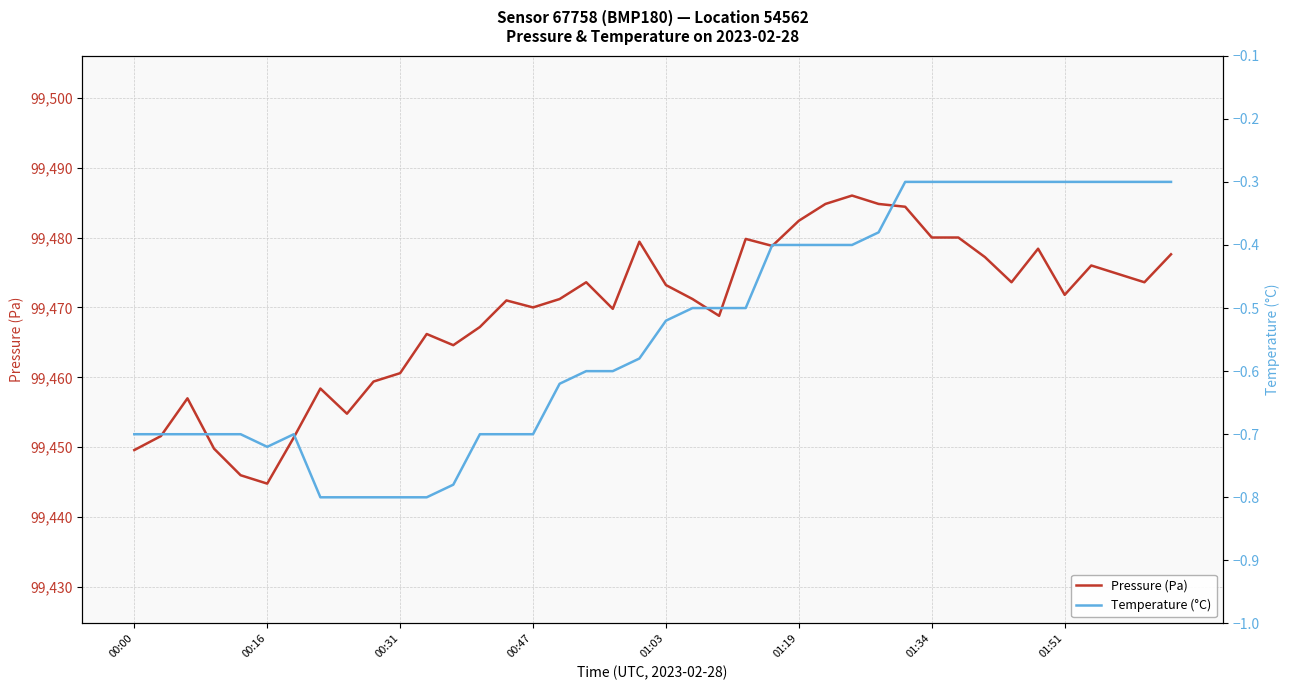

How many lines are shown in the chart?

2